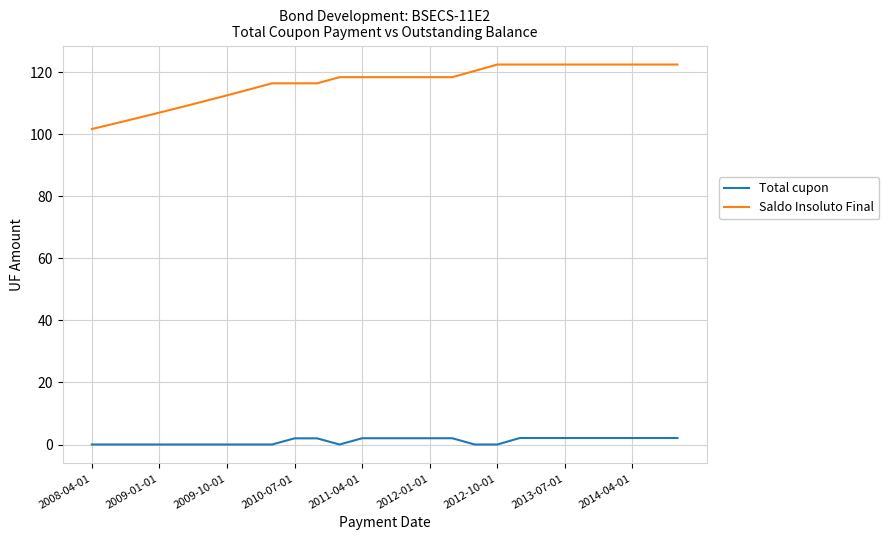

What is the difference between the maximum and minimum values in the Total cupon series?

2.1